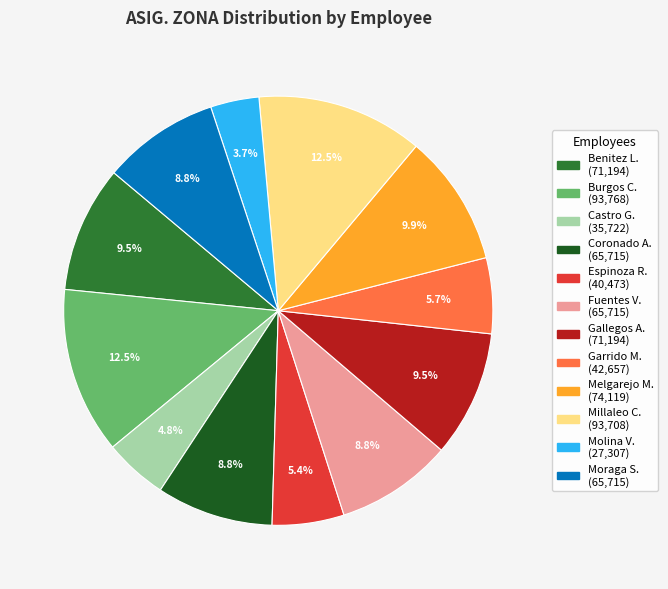

Is there a majority slice in this chart?

No